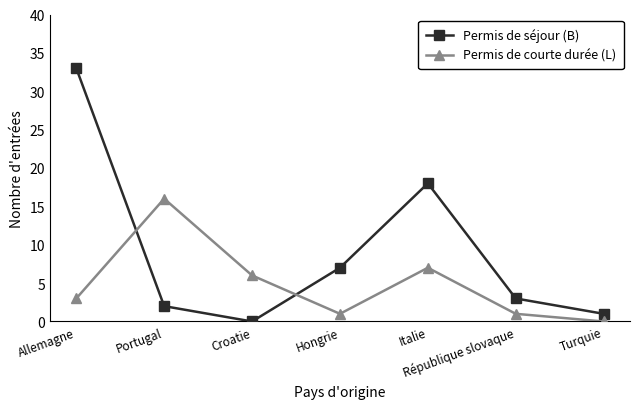

At which category does Permis de courte durée (L) reach its first local valley?

Hongrie